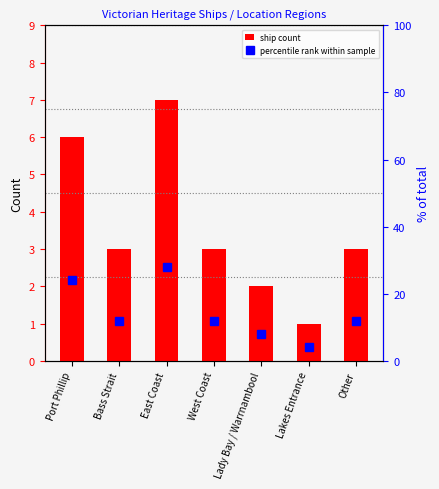

List the series in order of their peak value, highest first.

percentile rank within sample, ship count